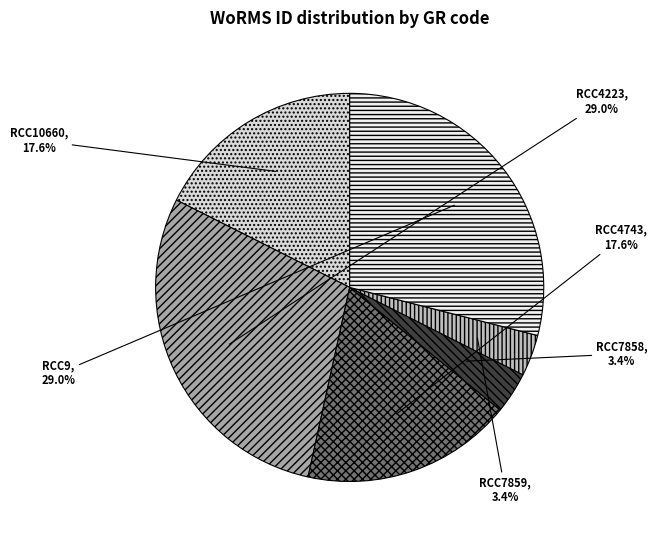

Does RCC10660 account for over 50% of the chart?

No